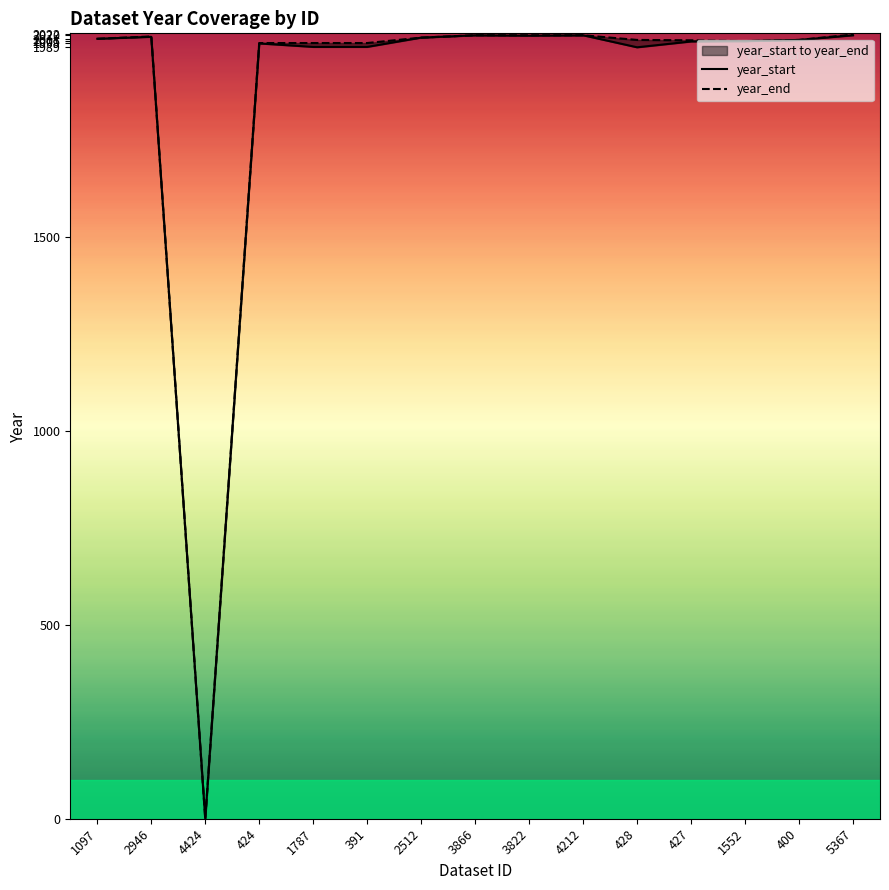

True or false: year_end has a value of 2005 at 1552.

True